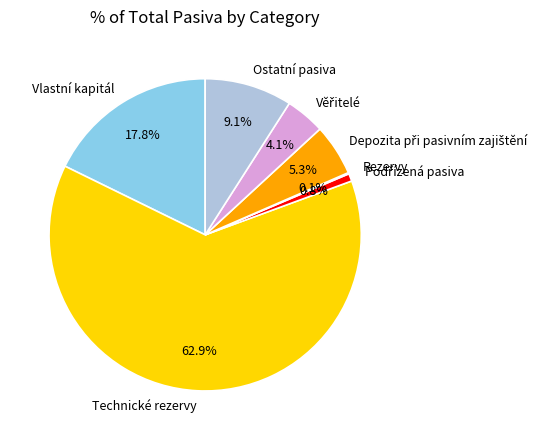

What is the ratio of the value at Vlastní kapitál to the value at Technické rezervy?

0.3